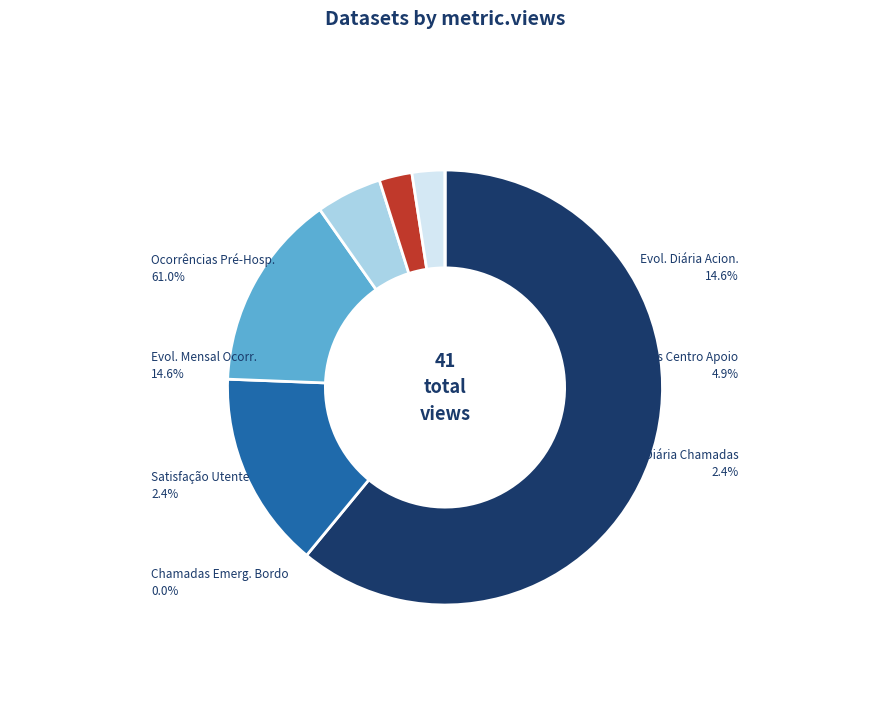

Is there a majority slice in this chart?

Yes